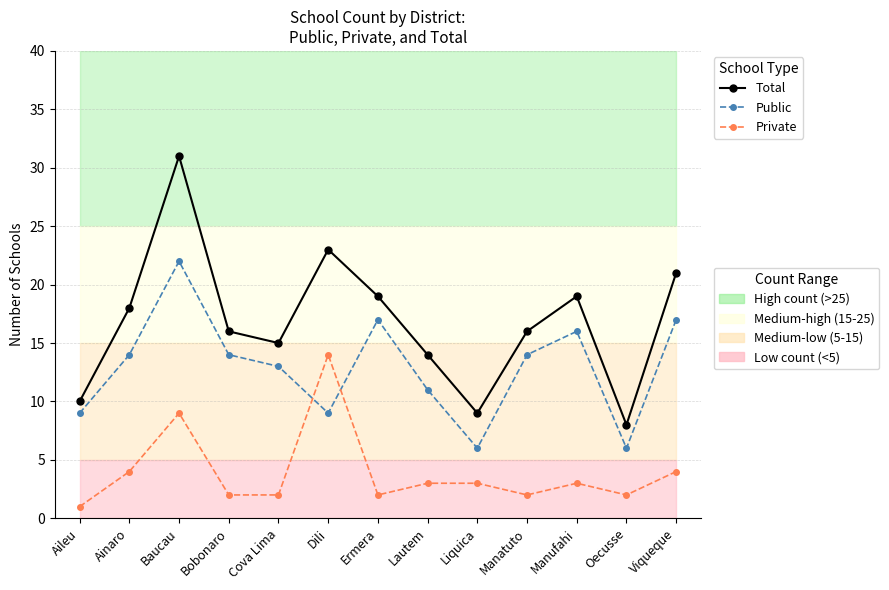

Which series has the largest range (max minus min)?

Total